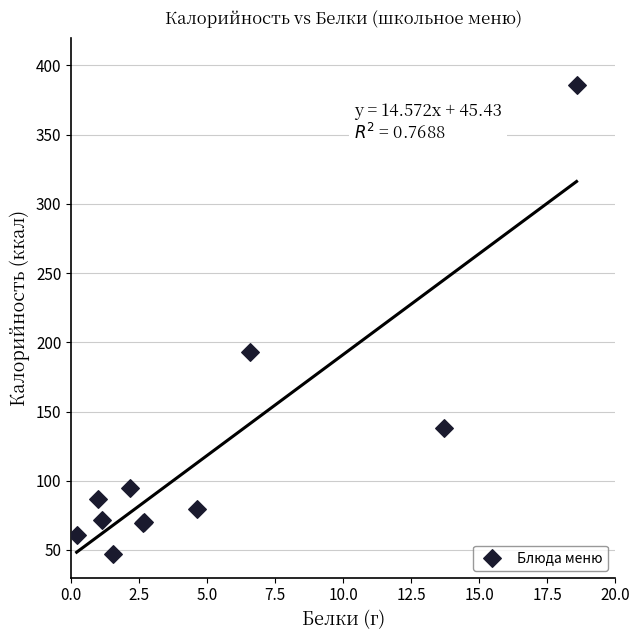

What Y value in the scatter plot is closest to 216?

193.3